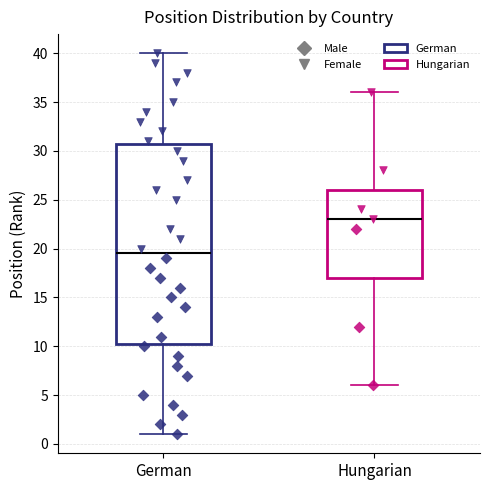

Reading left to right, read every box against the y-axis: the position of its median line, the range the box covers, and the ends of its whiskers. The values are not printed on the chart, so give them approximately, as read against the axis.

German: median 19.5, box 10.5 to 31.0, whiskers 1.0 to 40.0
Hungarian: median 23.0, box 17.0 to 26.0, whiskers 6.0 to 36.0